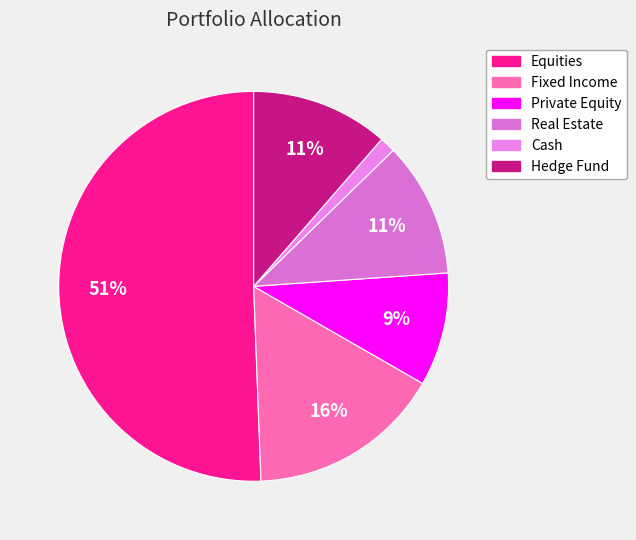

Which has a higher value, Hedge Fund or Cash?

Hedge Fund